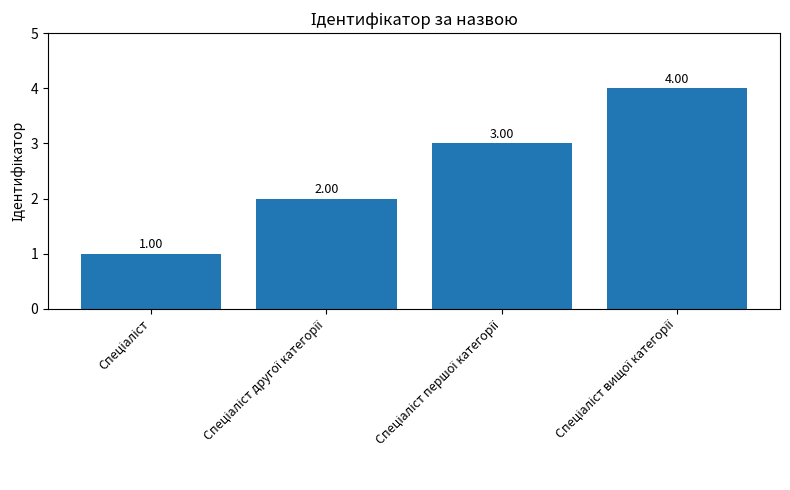

What is the sum of all values?

10